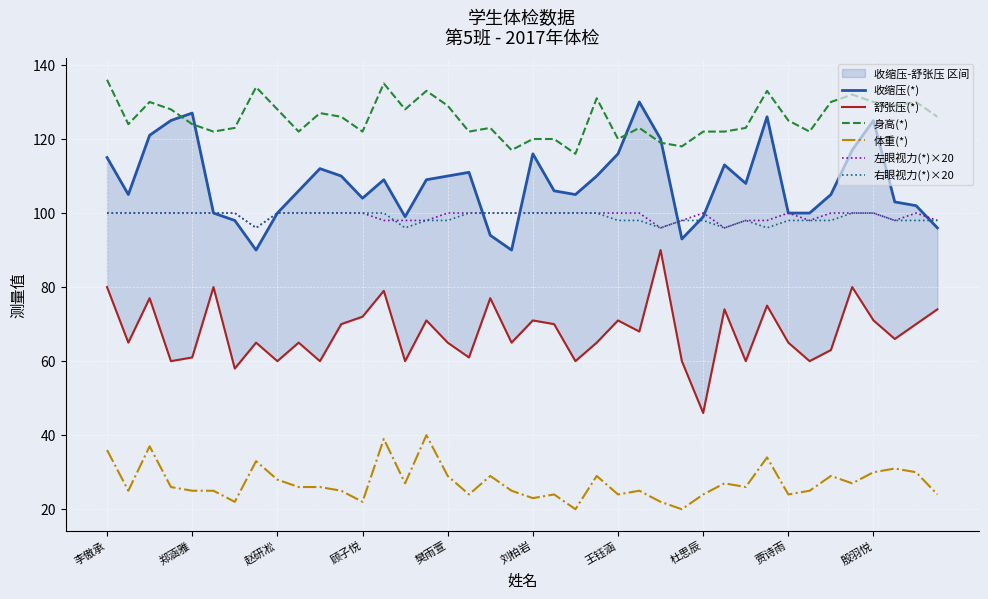

True or false: 体重(*) has a value of 22 at 顾子悦.

True